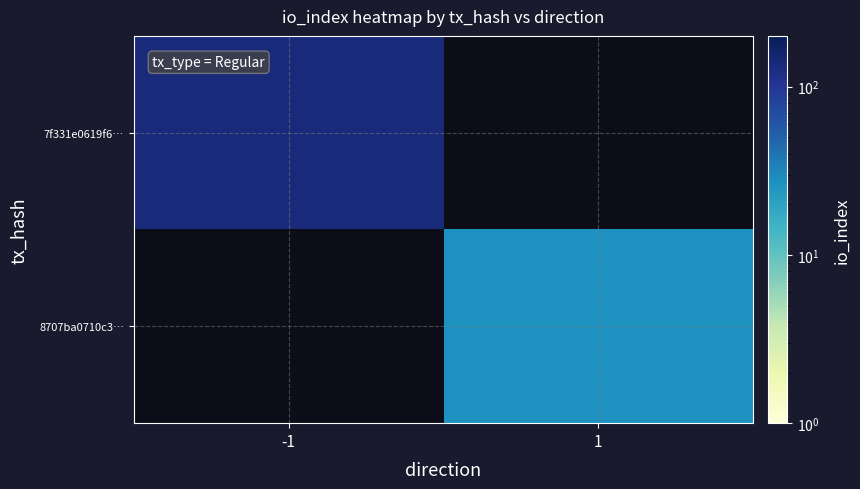

At 1, list the series in order from smallest to largest.

7f331e0619f6…, 8707ba0710c3…